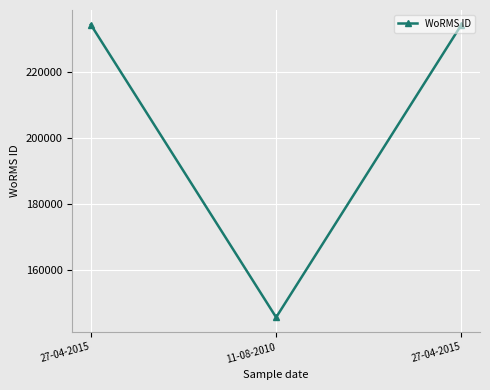

What is the difference between the maximum and minimum values?

88759